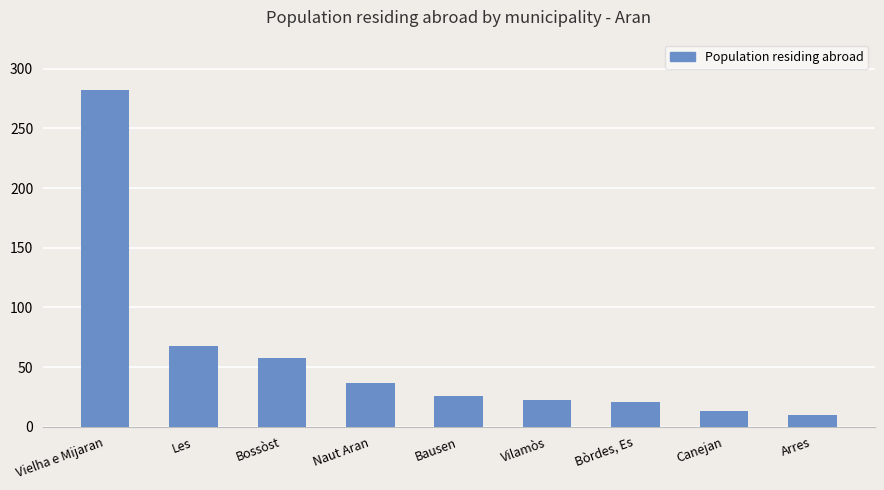

Rank the categories by value from highest to lowest.

Vielha e Mijaran, Les, Bossòst, Naut Aran, Bausen, Vilamòs, Bòrdes, Es, Canejan, Arres